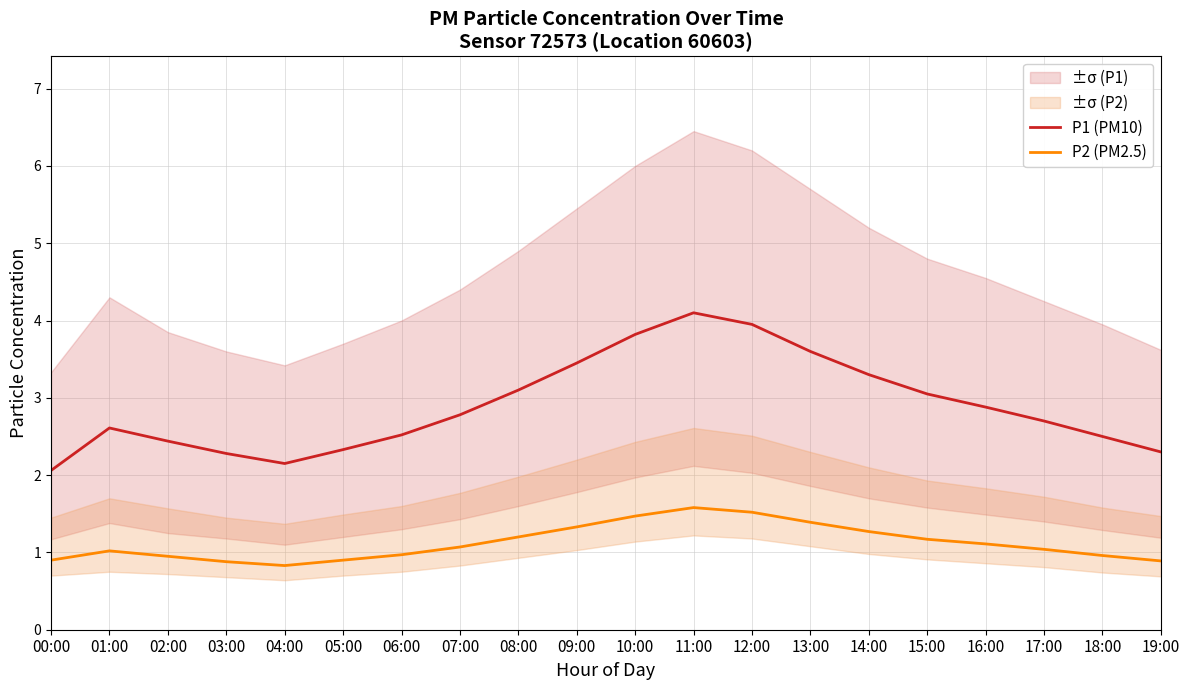

Rank the series by their average value, from lowest to highest.

P2 (PM2.5), P1 (PM10)